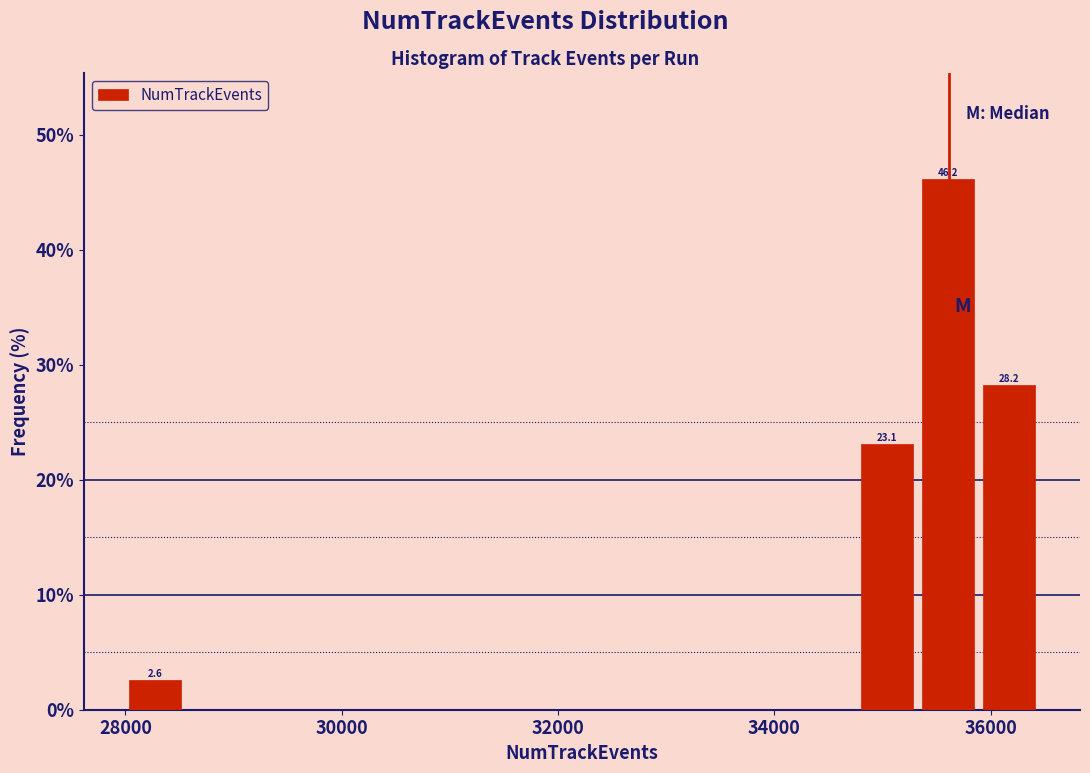

Around what value on the x-axis is the tallest bar? Give the approximate position of its centre, as read against the axis.

35600